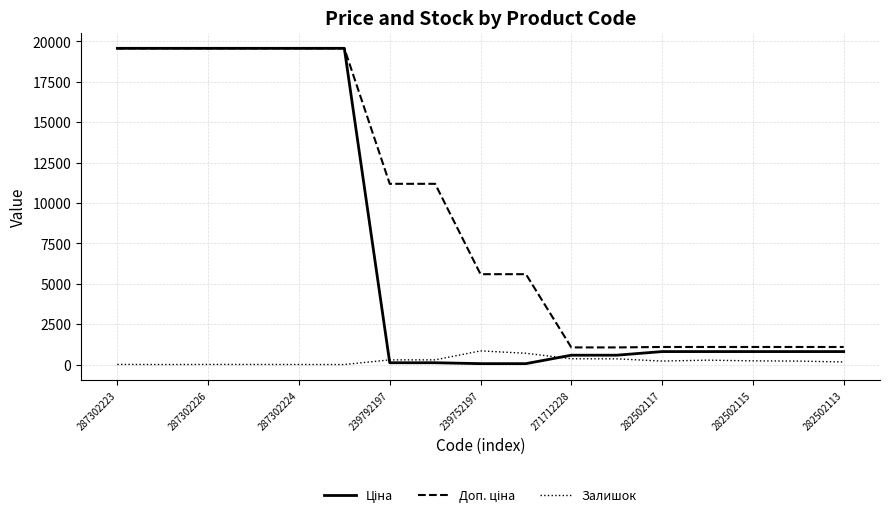

What is the maximum value shown in the chart?

19564.9